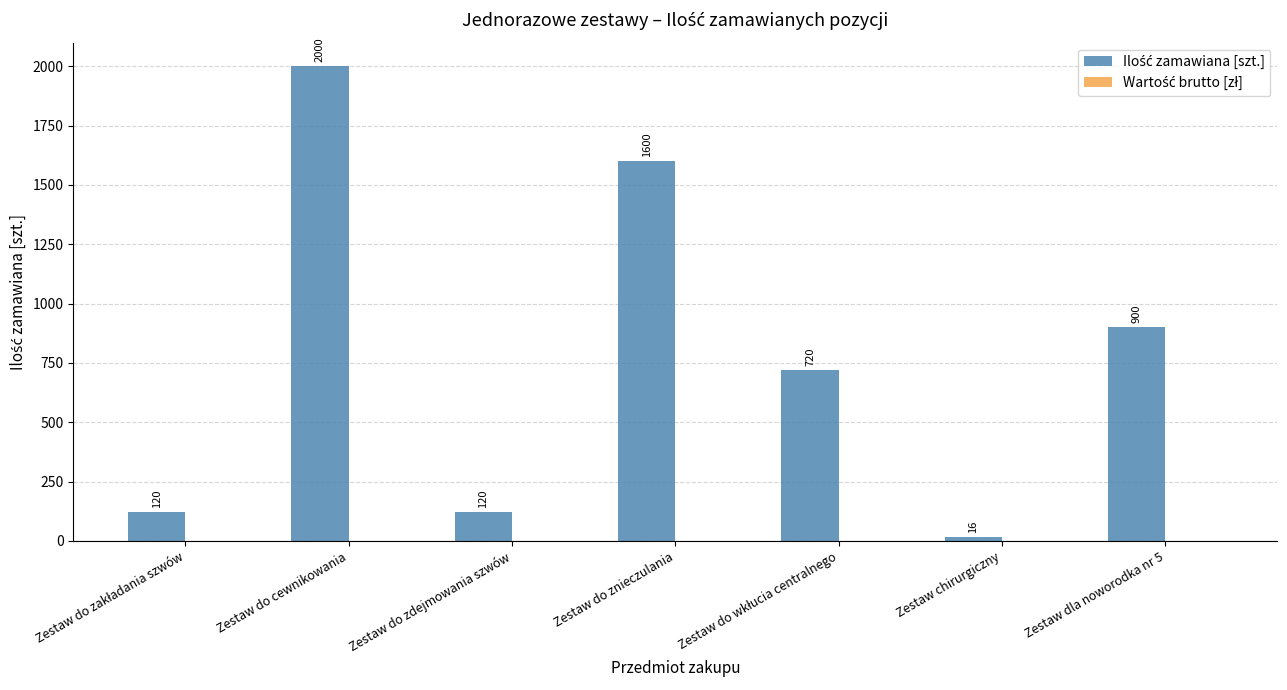

What position from the left is Zestaw chirurgiczny?

6